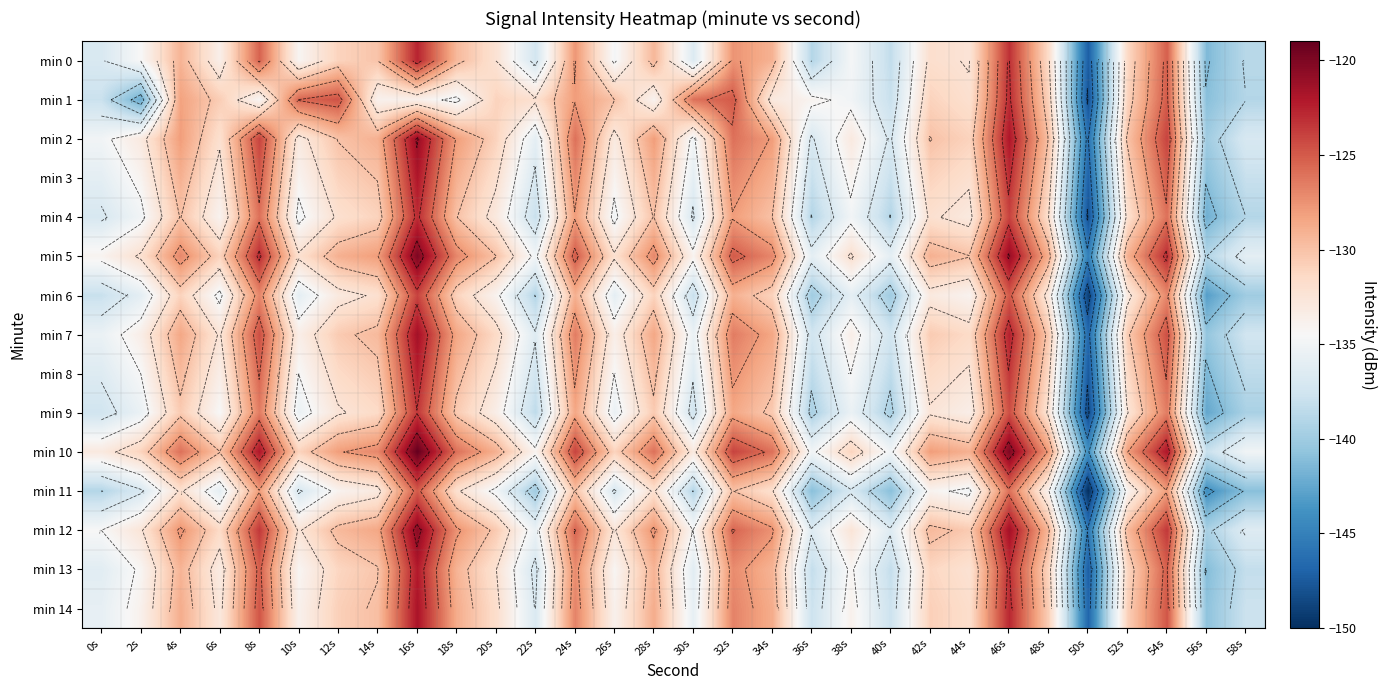

How many distinct data groups are displayed?

15